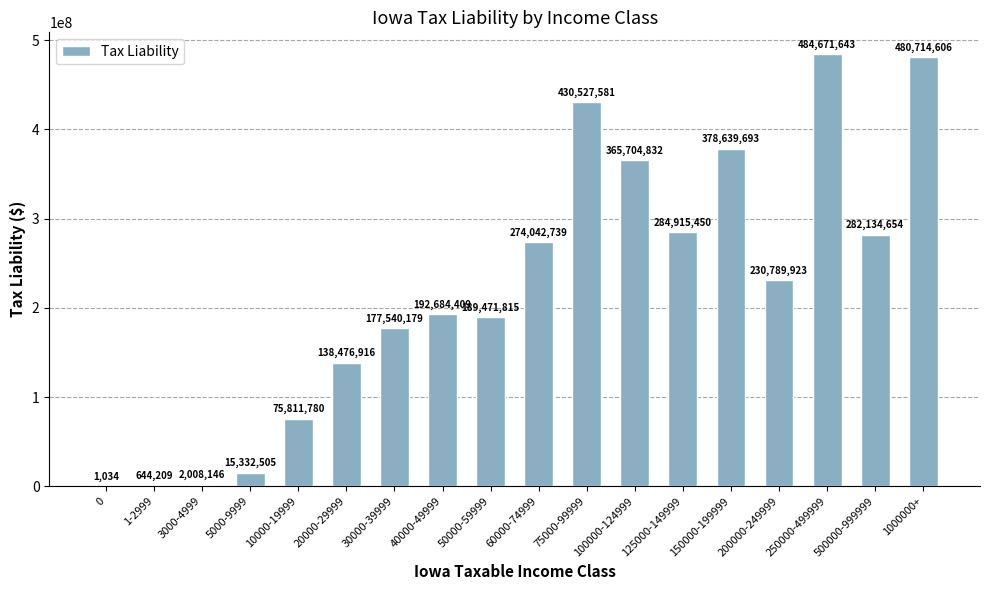

The chart shows a value of 284915450 at 125000-149999. True or false?

True